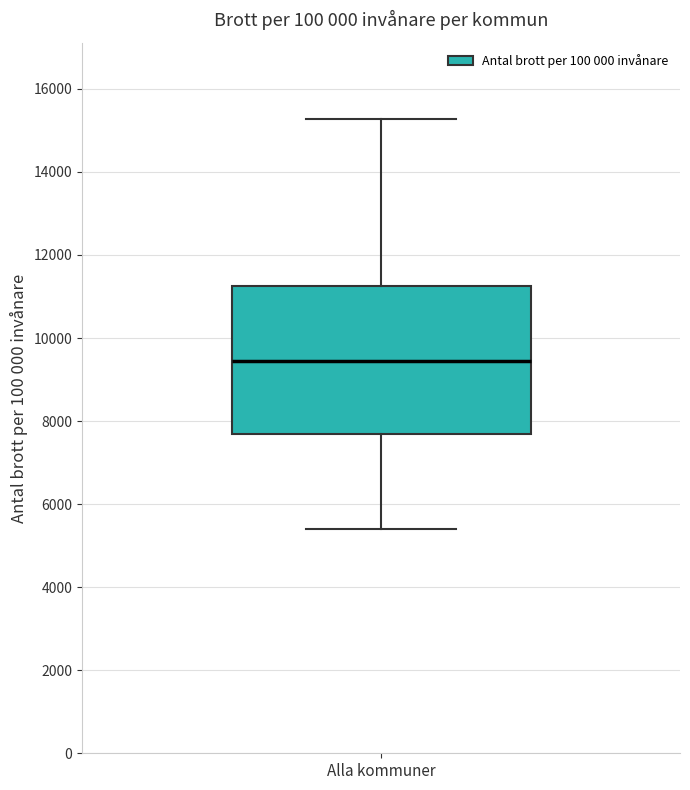

Where does the upper whisker of the box for Alla kommuner end on the y-axis? The values are not printed on the chart, so give them approximately, as read against the axis.

15200